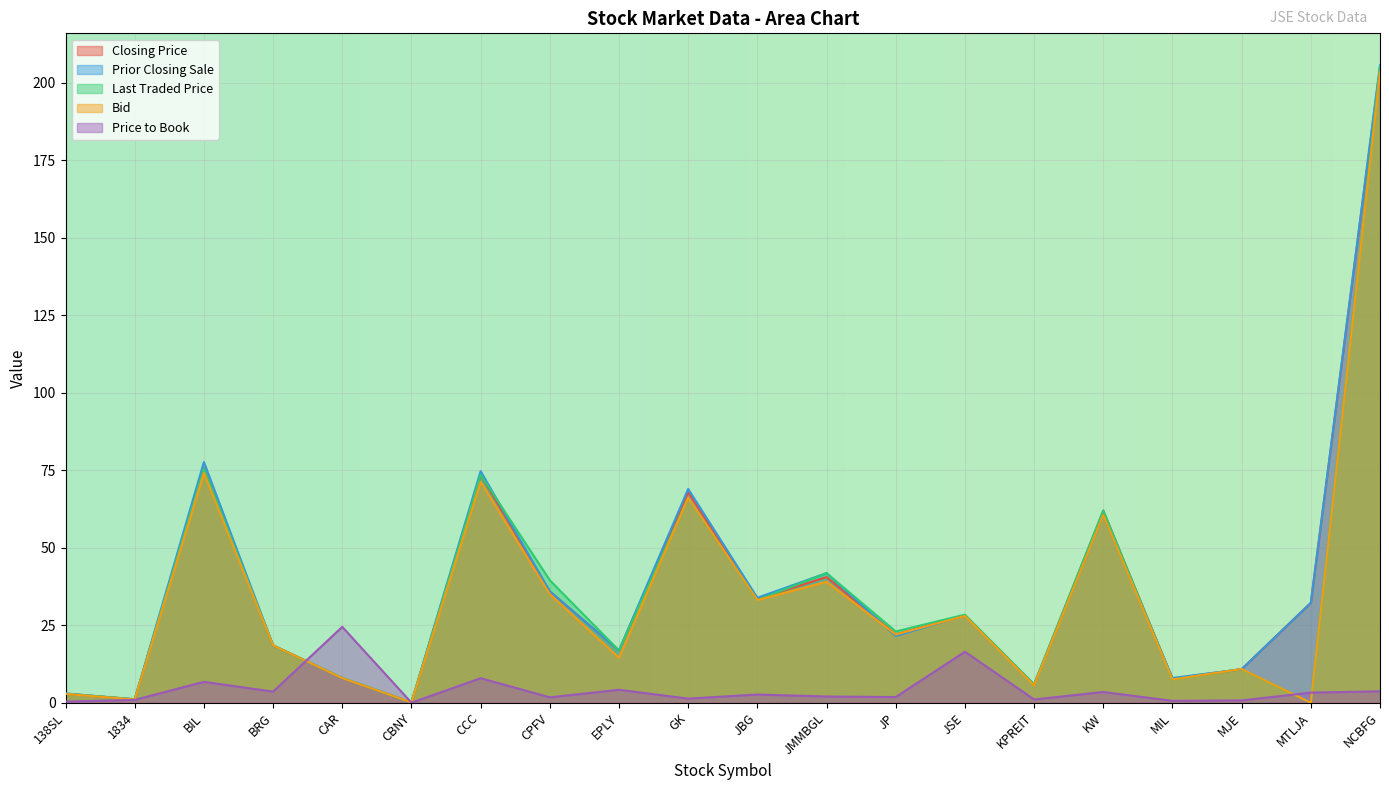

Is it true that Price to Book equals 1.8 at CPFV?

True